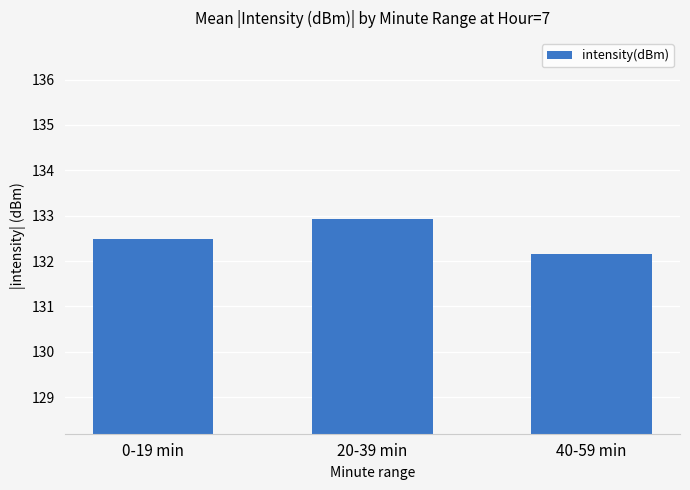

Count the number of data series in this chart.

1